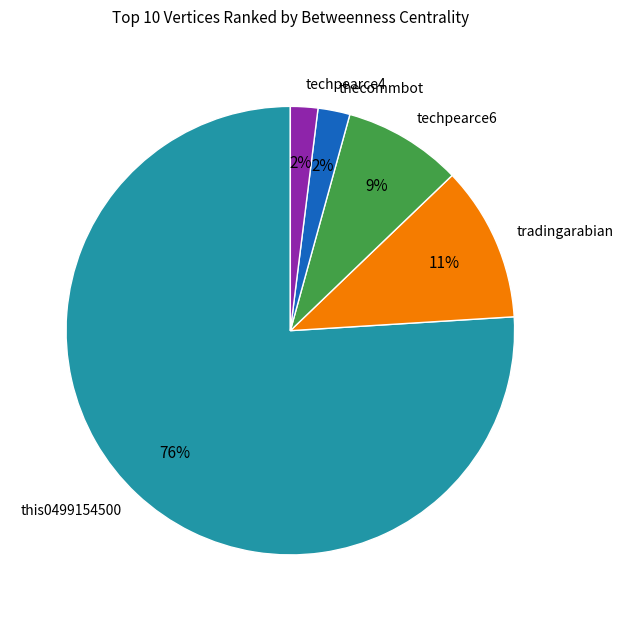

To the nearest percent, what is the average slice percentage?

20%